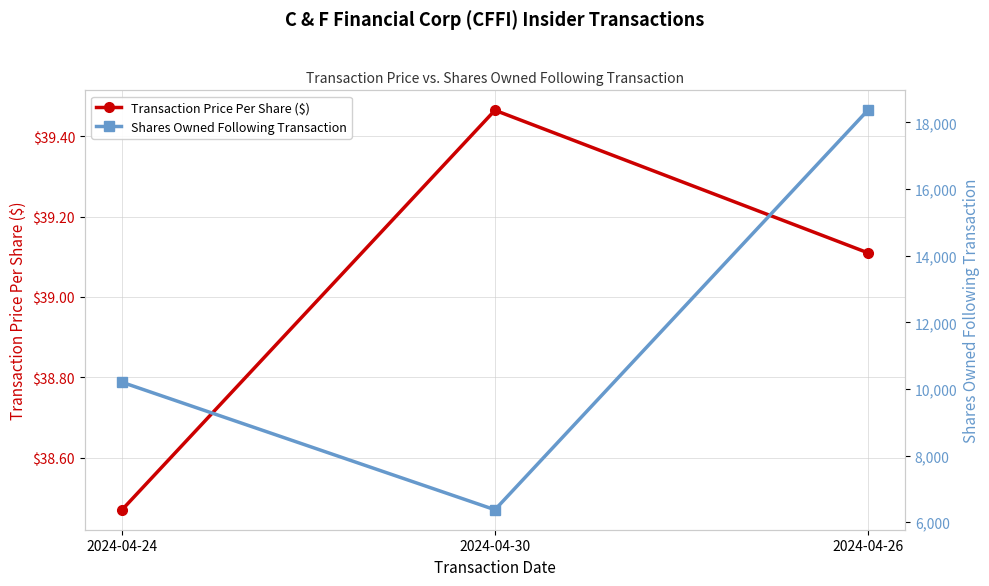

What is the value of the Transaction Price Per Share ($) point at the 1st from the left?

38.5